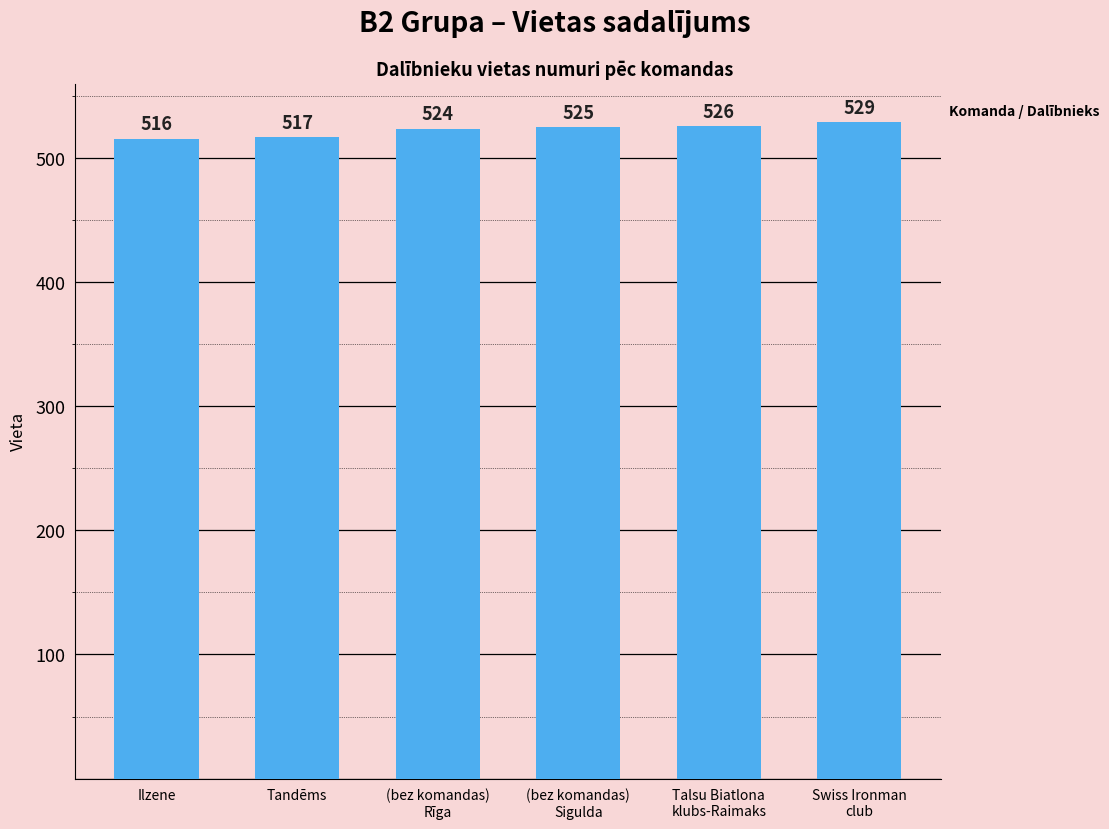

What is the sum of all values?

3137